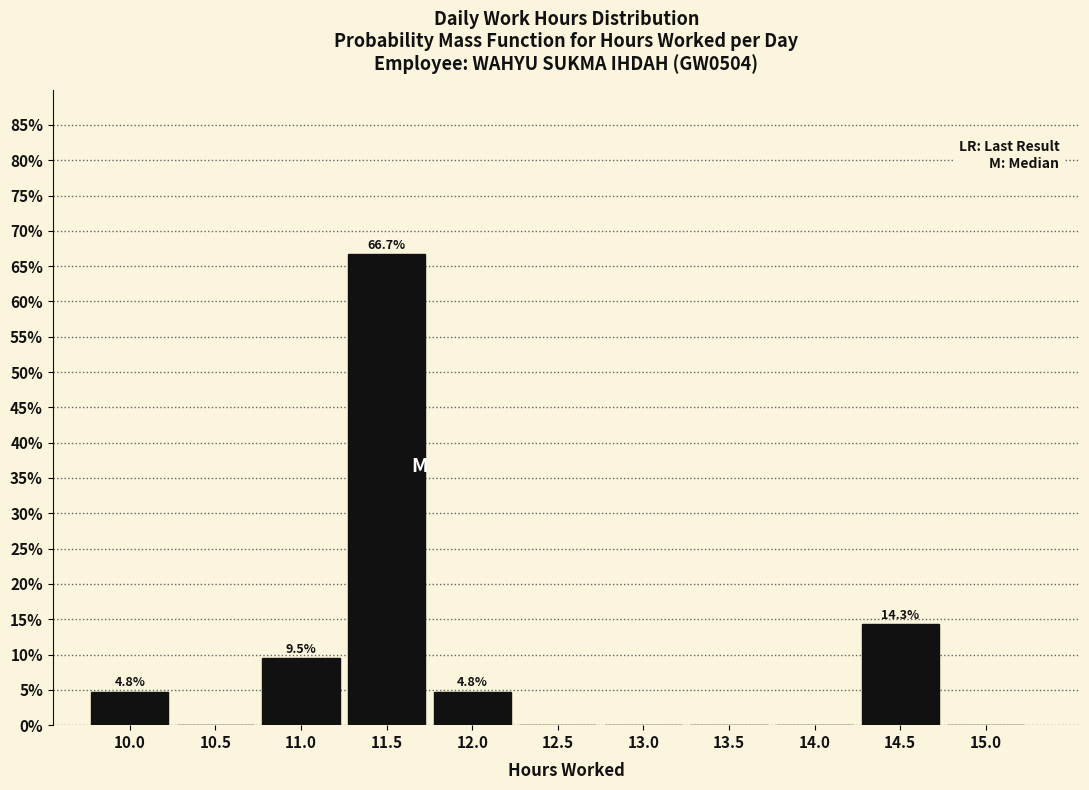

Reading right to left, list all the values displayed in this chart.

15.0=0.0	14.5=14.3	14.0=0.0	13.5=0.0	13.0=0.0	12.5=0.0	12.0=4.8	11.5=66.7	11.0=9.5	10.5=0.0	10.0=4.8